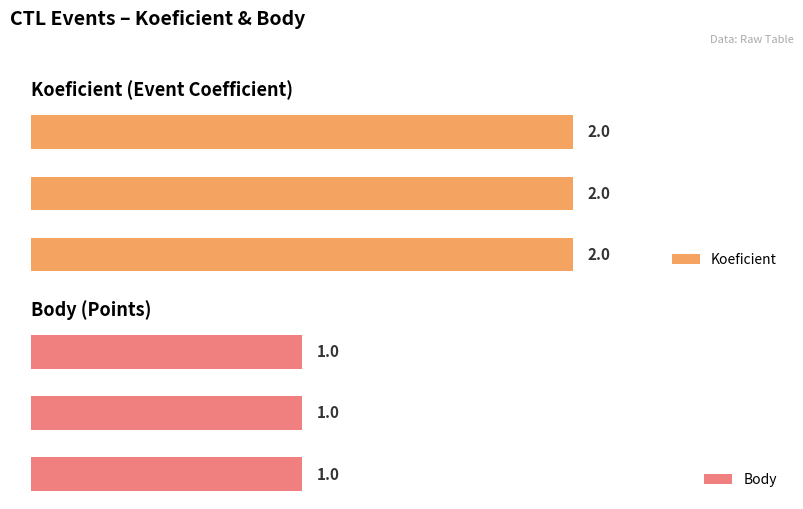

How many groups of bars are there?

3